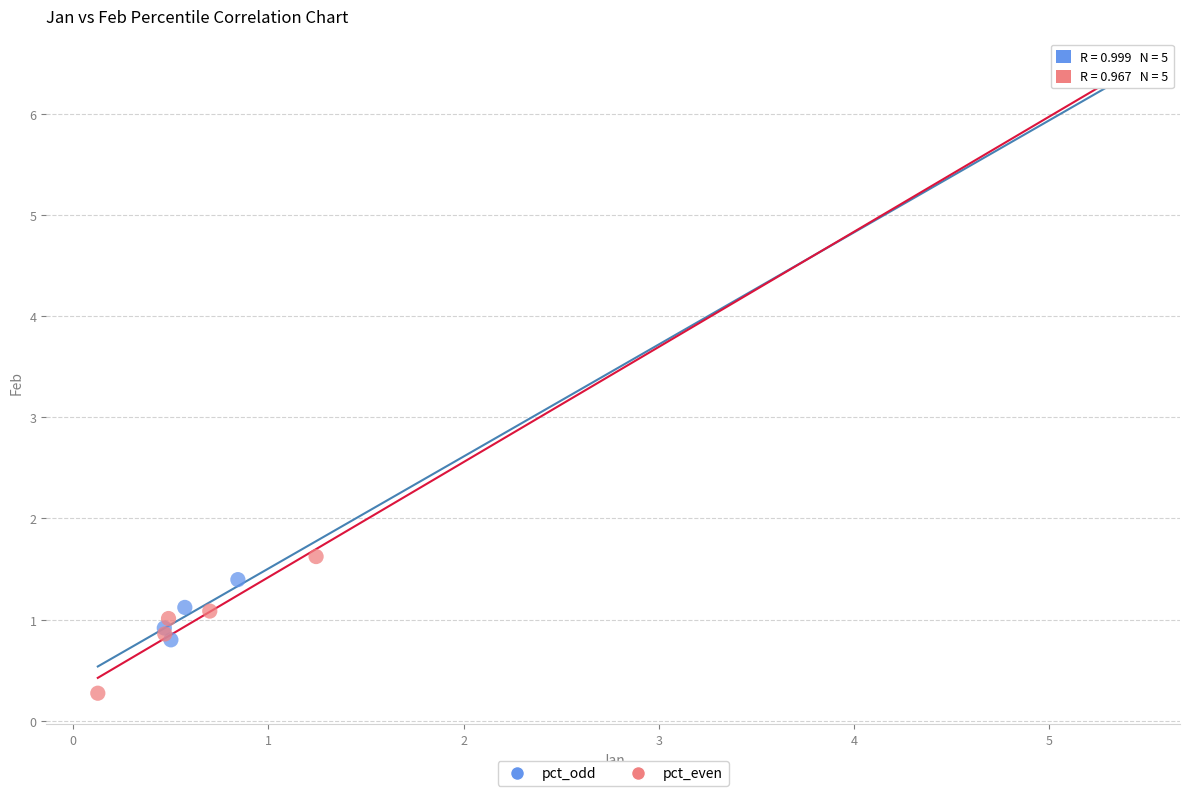

What are all the series names shown in the legend?

pct_odd, pct_even